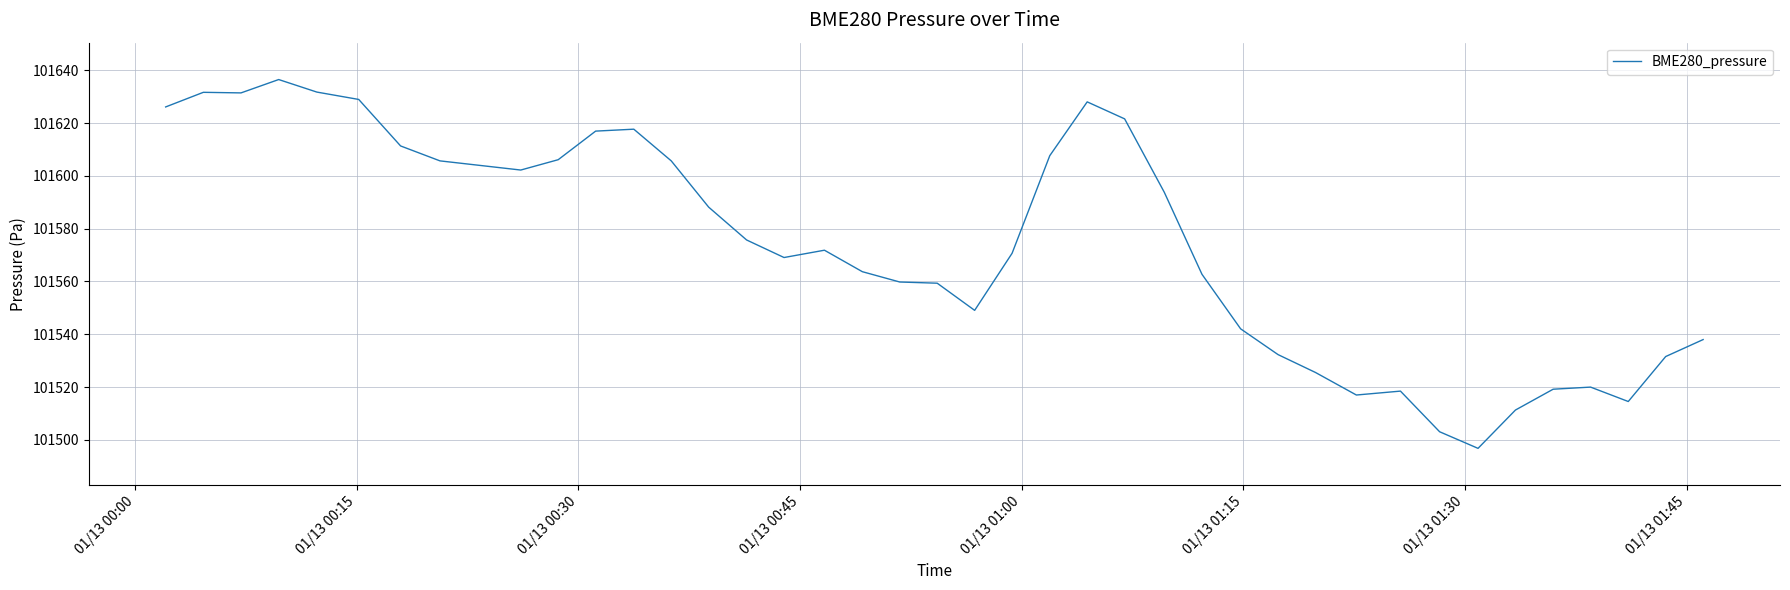

What is the minimum value shown in the chart?

101496.8